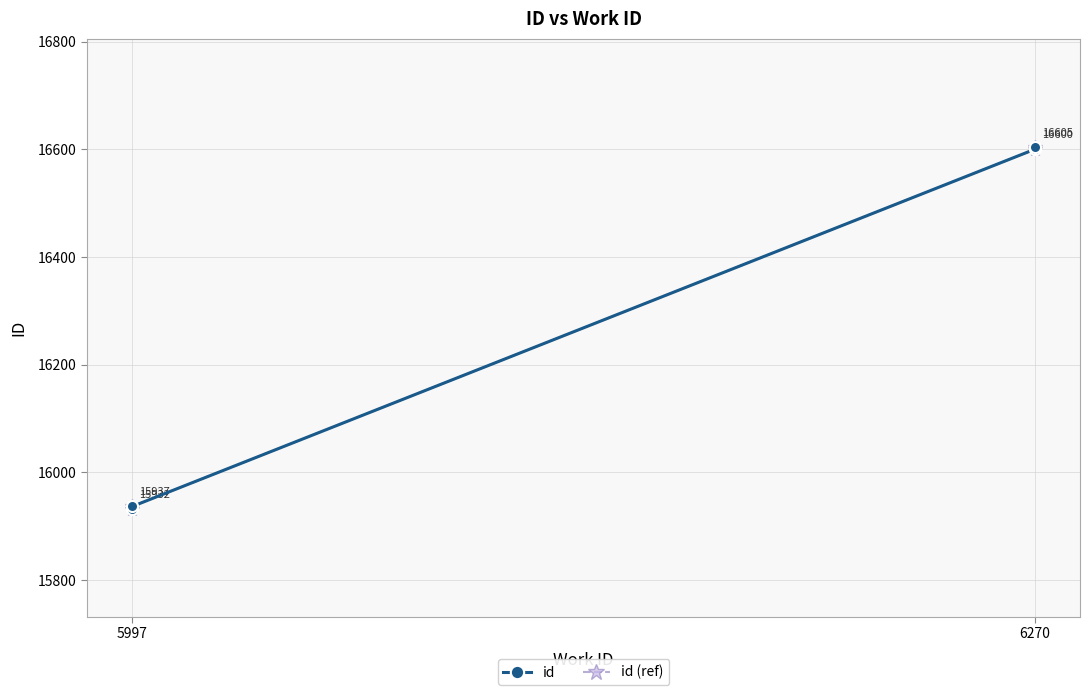

At which label is id (ref) closest to 16268?

5997